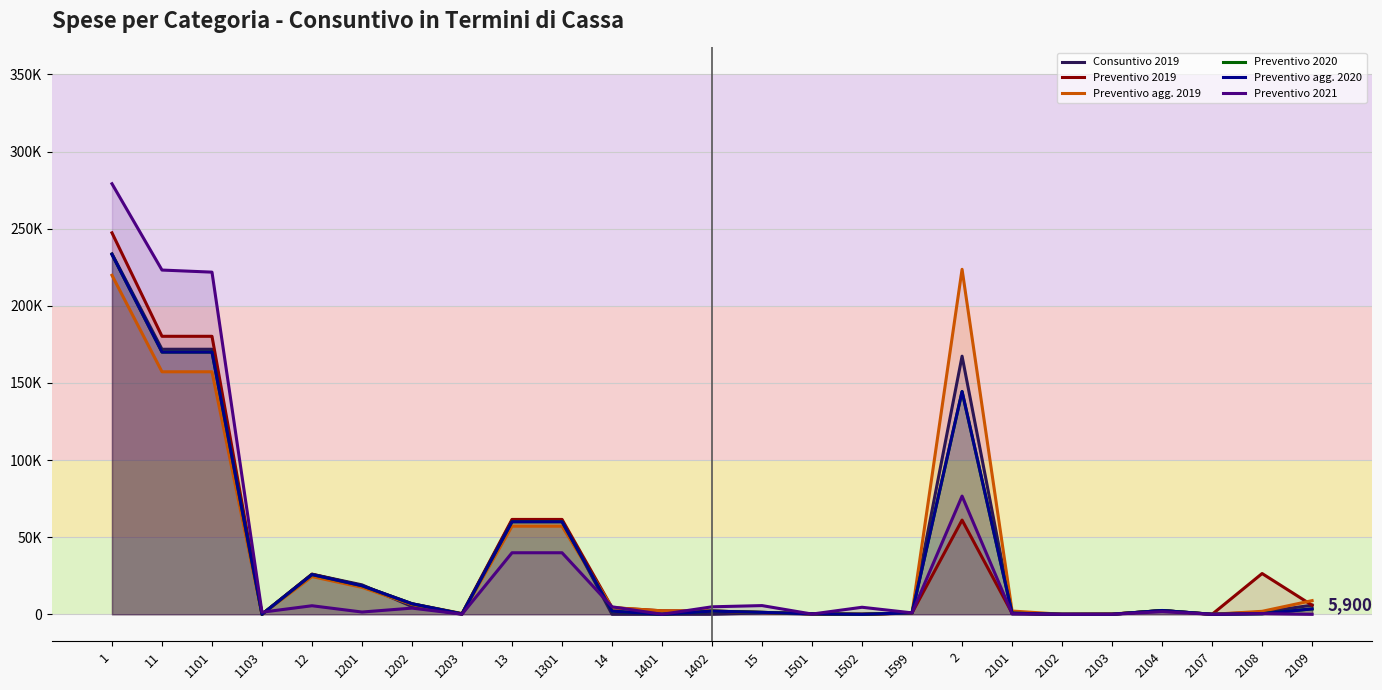

Reading left to right, extract all data points from this chart.

Consuntivo 2019: 1=233699.3	11=171832.2	1101=171832.2	1103=0.0	12=25966.7	1201=19092.5	1202=5042.8	1203=63.5	13=60920.2	1301=60920.2	14=0.0	1401=0.0	1402=0.0	15=936.9	1501=128.8	1502=30.9	1599=777.2	2=167350.1	2101=246.2	2102=0.0	2103=33.3	2104=2441.5	2107=0.0	2108=1384.2	2109=5900.0
Preventivo 2019: 1=247307.0	11=180230.0	1101=180230.0	1103=0.0	12=26023.0	1201=18537.0	1202=6833.0	1203=480.0	13=61500.0	1301=61500.0	14=4320.0	1401=2250.0	1402=2070.0	15=1257.0	1501=312.0	1502=0.0	1599=945.0	2=61089.0	2101=729.0	2102=0.0	2103=29.0	2104=2454.0	2107=0.0	2108=26430.0	2109=5870.0
Preventivo agg. 2019: 1=219797.2	11=157220.0	1101=157220.0	1103=0.0	12=24456.3	1201=17470.0	1202=6347.2	1203=158.0	13=57125.0	1301=57125.0	14=4330.2	1401=2250.0	1402=2080.2	15=1122.0	1501=312.0	1502=0.0	1599=810.0	2=223662.3	2101=2120.0	2102=0.0	2103=220.3	2104=2106.0	2107=0.0	2108=1927.0	2109=8868.4
Preventivo 2020: 1=233327.0	11=170000.0	1101=170000.0	1103=0.0	12=25773.0	1201=18537.0	1202=6833.0	1203=230.0	13=60000.0	1301=60000.0	14=2070.0	1401=0.0	1402=2070.0	15=1257.0	1501=312.0	1502=0.0	1599=945.0	2=144418.3	2101=729.0	2102=0.0	2103=33.3	2104=2454.0	2107=0.0	2108=370.0	2109=3500.0
Preventivo agg. 2020: 1=233327.0	11=170000.0	1101=170000.0	1103=0.0	12=25773.0	1201=18537.0	1202=6833.0	1203=230.0	13=60000.0	1301=60000.0	14=2070.0	1401=0.0	1402=2070.0	15=1257.0	1501=312.0	1502=0.0	1599=945.0	2=144418.3	2101=729.0	2102=0.0	2103=33.3	2104=2454.0	2107=0.0	2108=370.0	2109=3500.0
Preventivo 2021: 1=279129.8	11=223180.5	1101=221821.9	1103=1358.6	12=5547.1	1201=1465.7	1202=4011.6	1203=69.8	13=39898.3	1301=39898.3	14=4858.9	1401=0.0	1402=4858.9	15=5645.0	1501=155.2	1502=4562.5	1599=927.3	2=76645.2	2101=365.1	2102=0.0	2103=0.0	2104=1698.5	2107=0.0	2108=469.8	2109=0.0